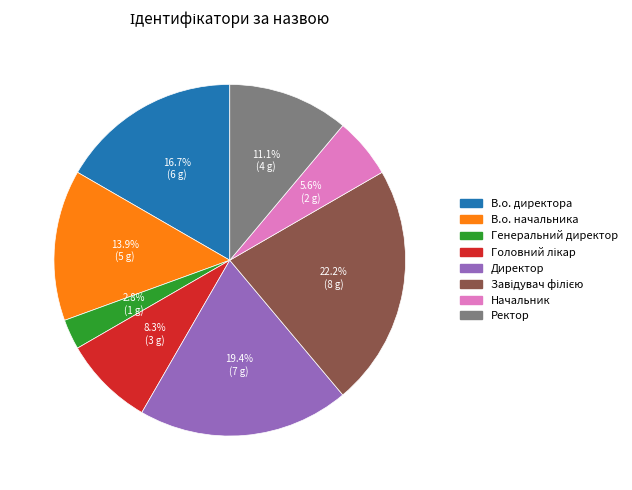

How much of the chart is everything except Директор?

80.6%